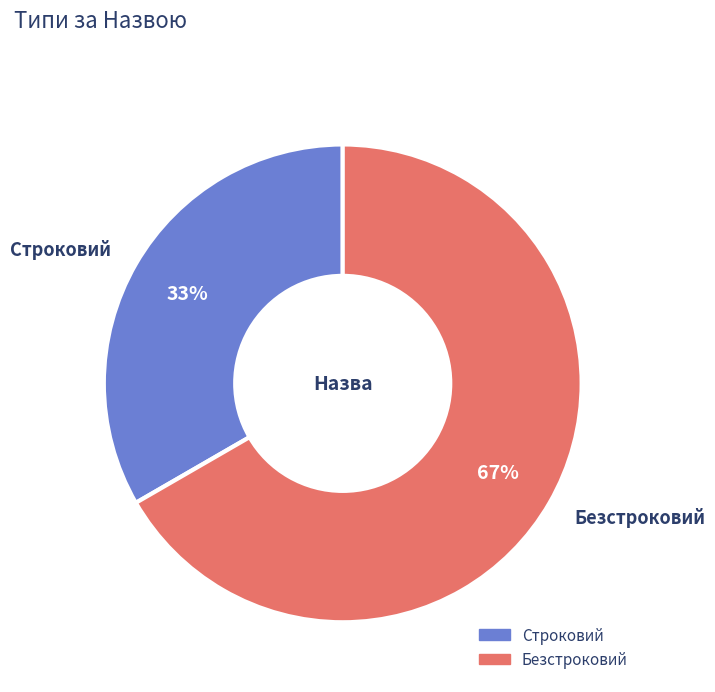

What is the majority slice?

Безстроковий